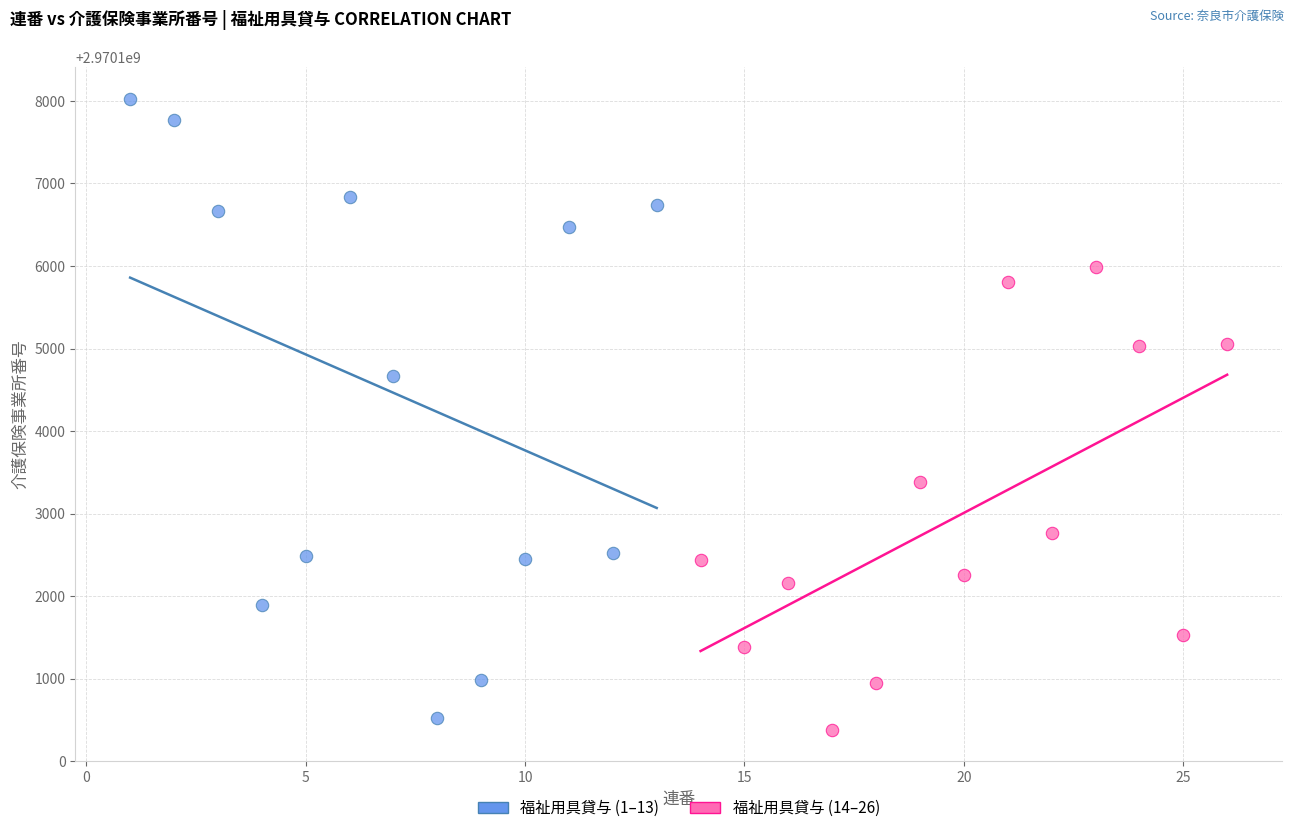

Which series has the largest Y range (max minus min)?

福祉用具貸与 (1–13)